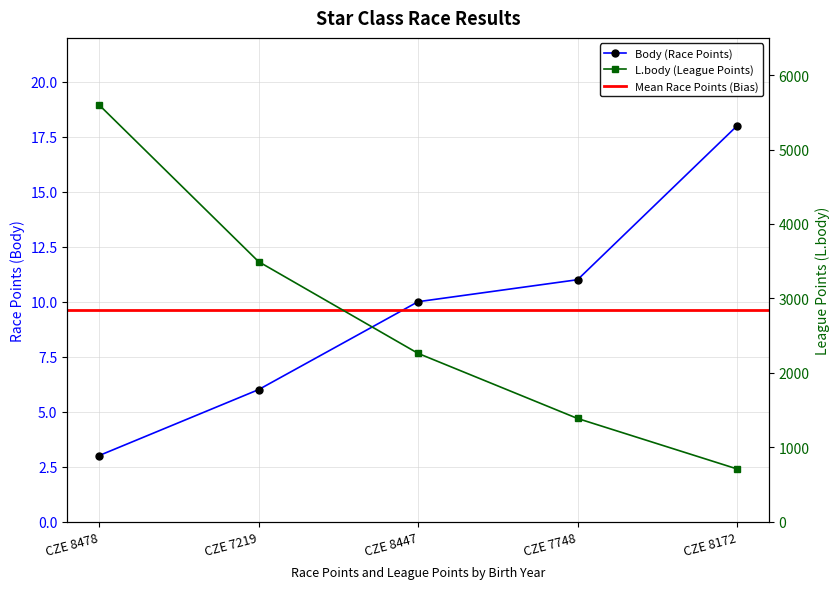

True or false: L.body and Body cross at least once.

False